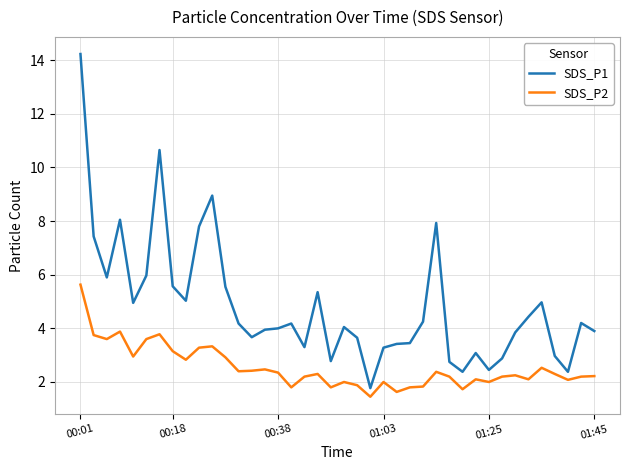

Rank the series by their maximum value, from highest to lowest.

SDS_P1, SDS_P2